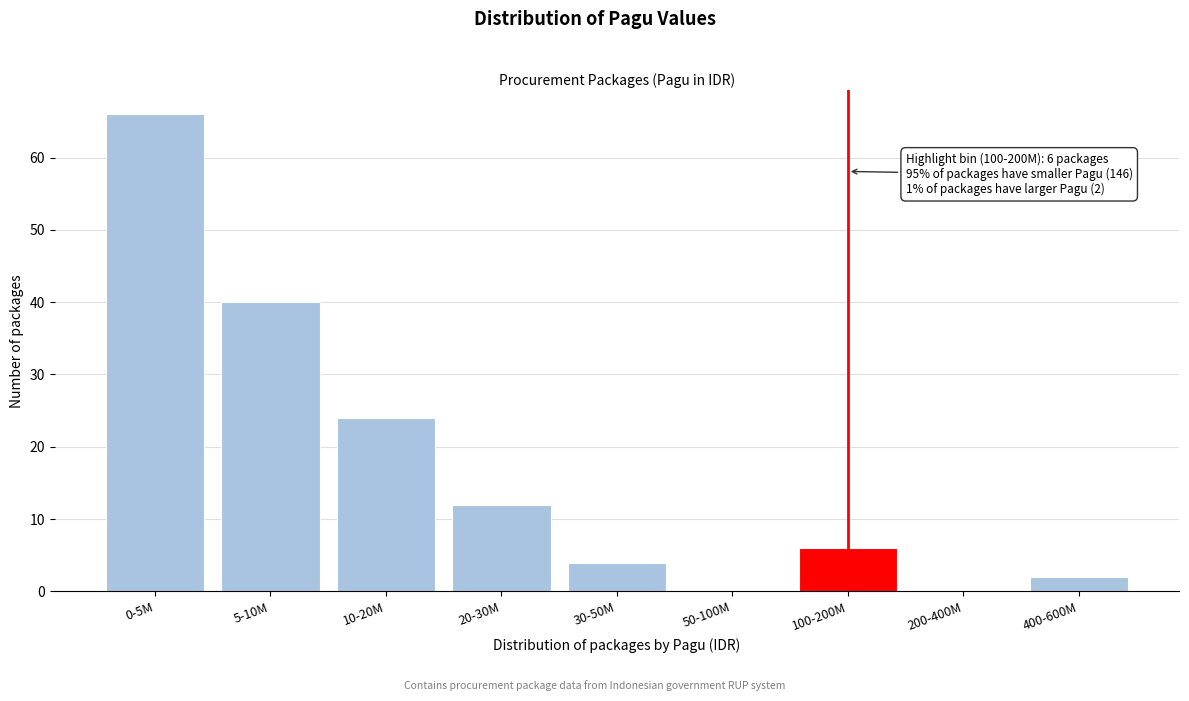

Reading left to right, what are all the values shown in this chart?

0-5M=66	5-10M=40	10-20M=24	20-30M=12	30-50M=4	50-100M=0	100-200M=6	200-400M=0	400-600M=2